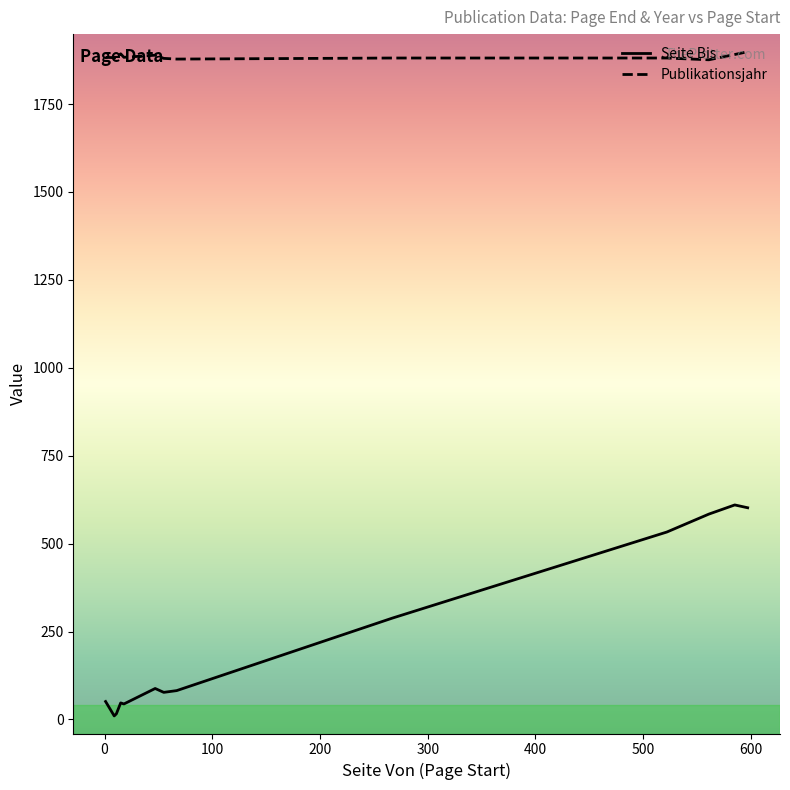

Which series has the largest range (max minus min)?

Seite Bis